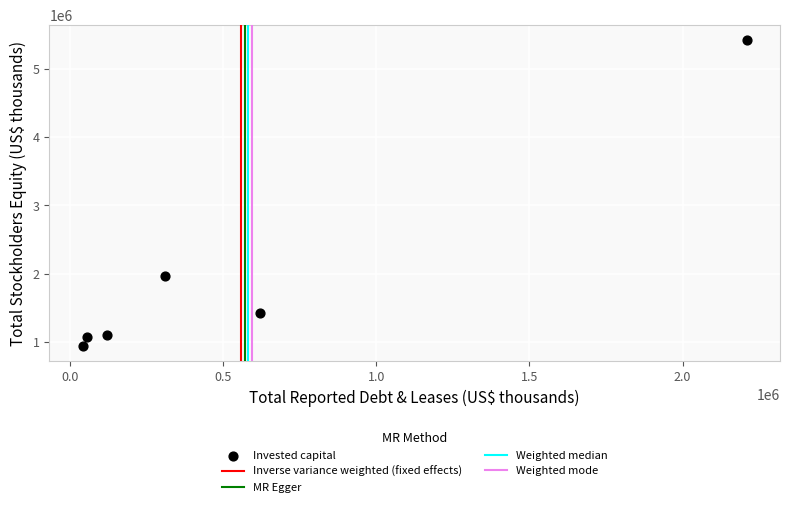

What is the range of Y values (max minus min)?

4476191